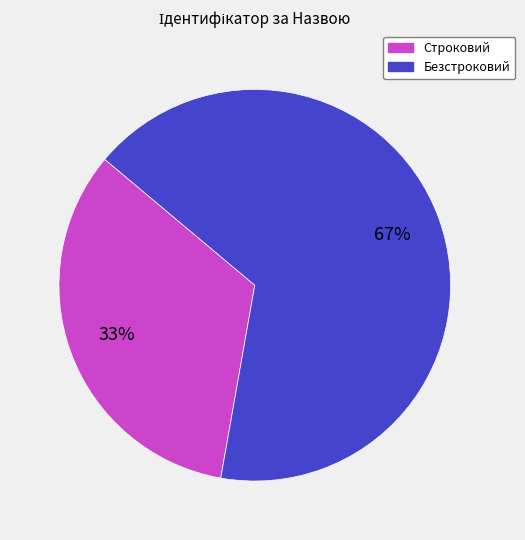

Which slice is the largest?

Безстроковий